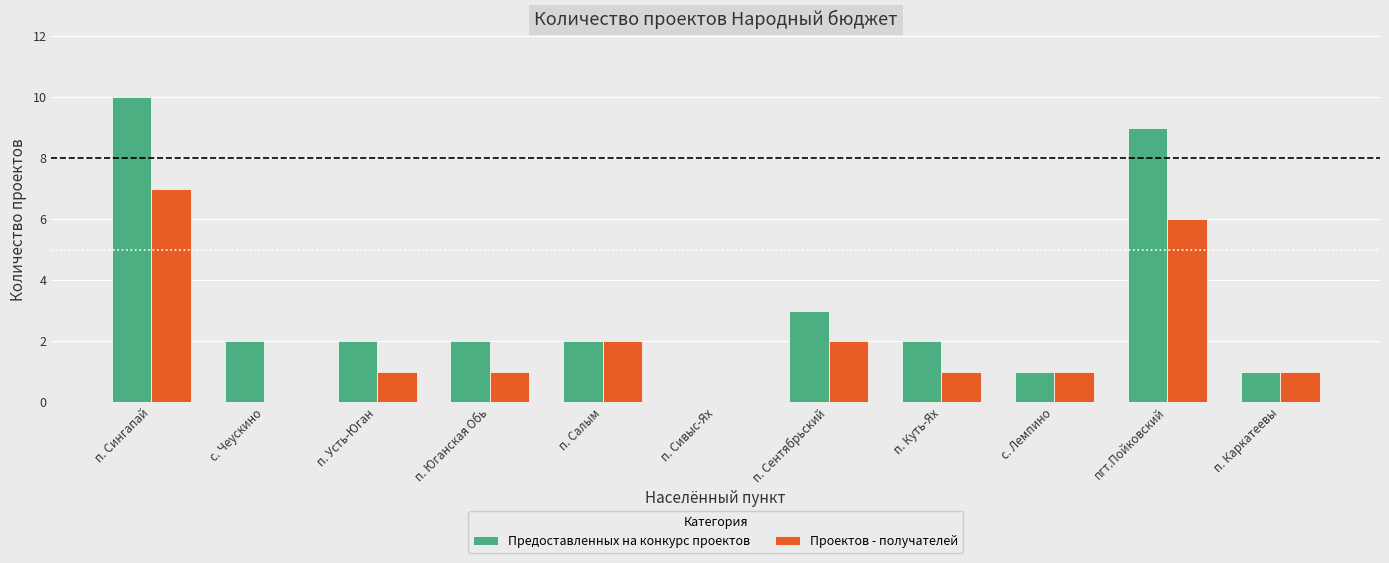

Count the number of data series in this chart.

2